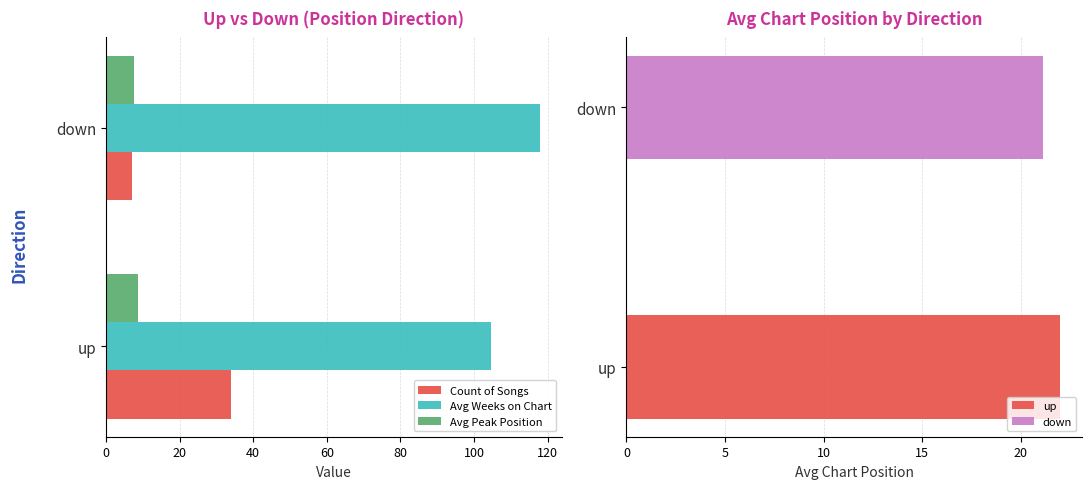

Which category has the lowest value in the Count of Songs series?

down